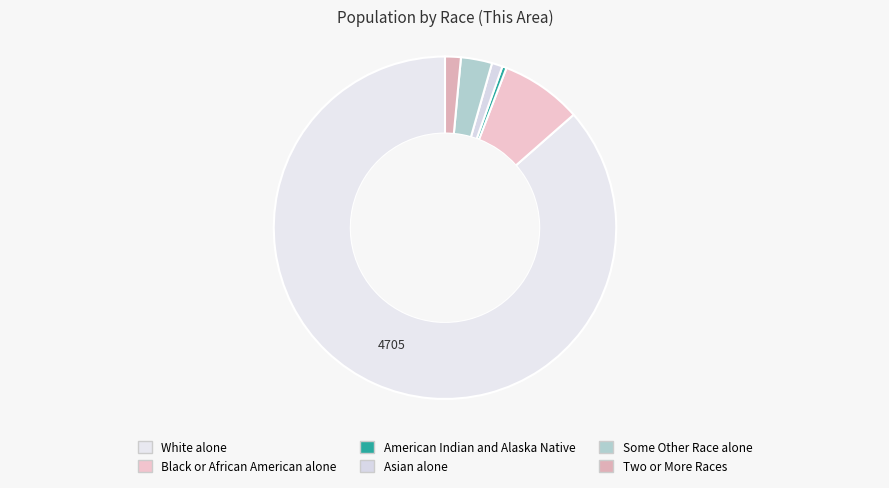

What percentage do Some Other Race alone and White alone together represent?

89.4%